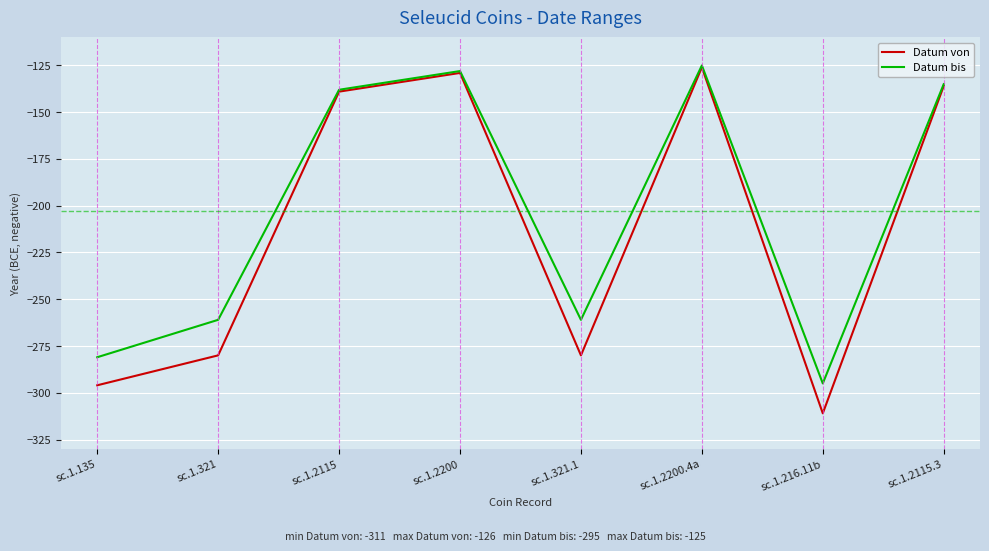

Where does the Datum von series first go above -139?

sc.1.2200